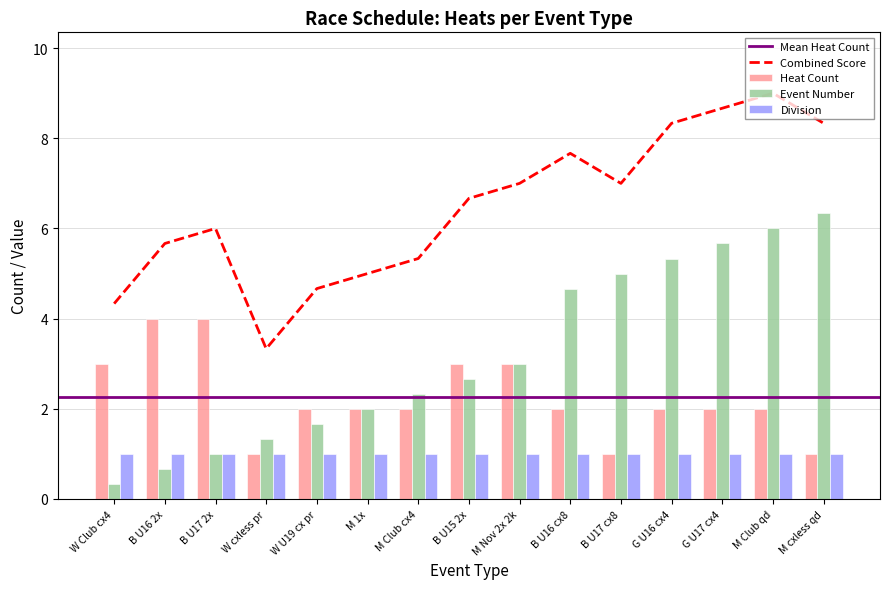

True or false: Combined Score has a value of 8.2 at W U19 cx pr.

False